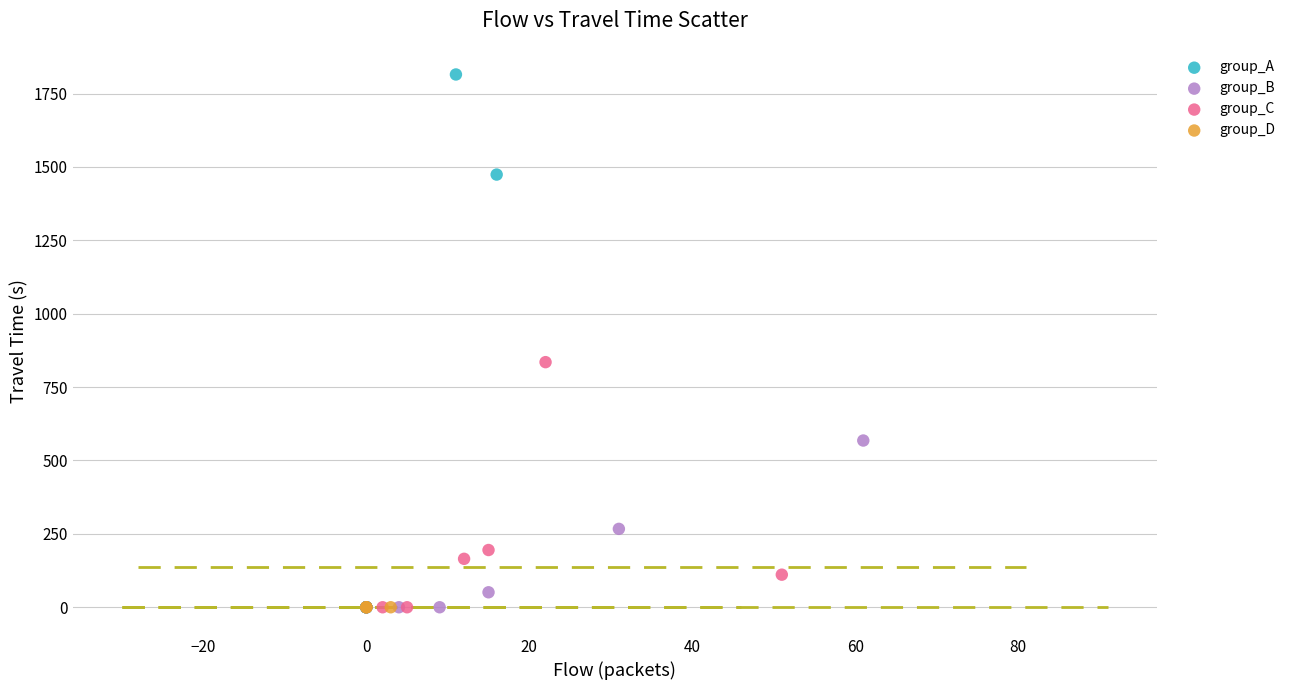

Which series reaches the maximum Y coordinate?

group_A